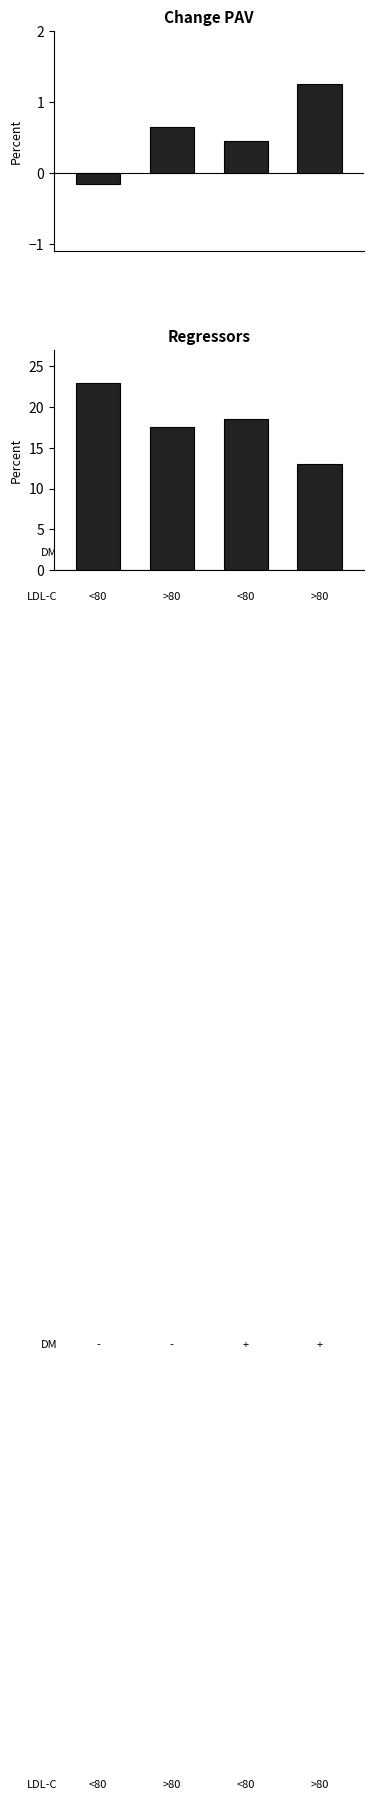

How many series are shown in this chart?

2